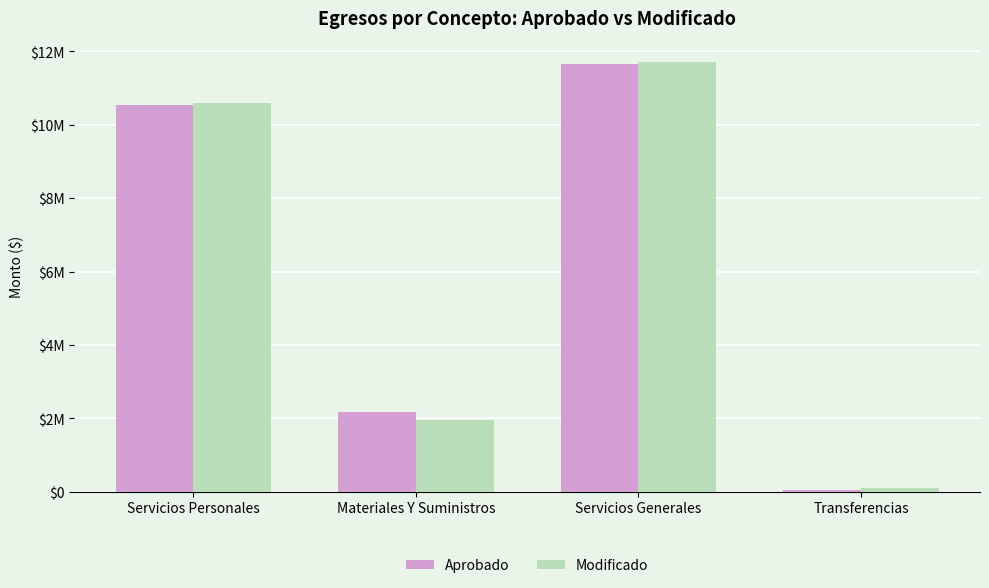

What is the label of the 2nd bar from the left?

Materiales Y Suministros